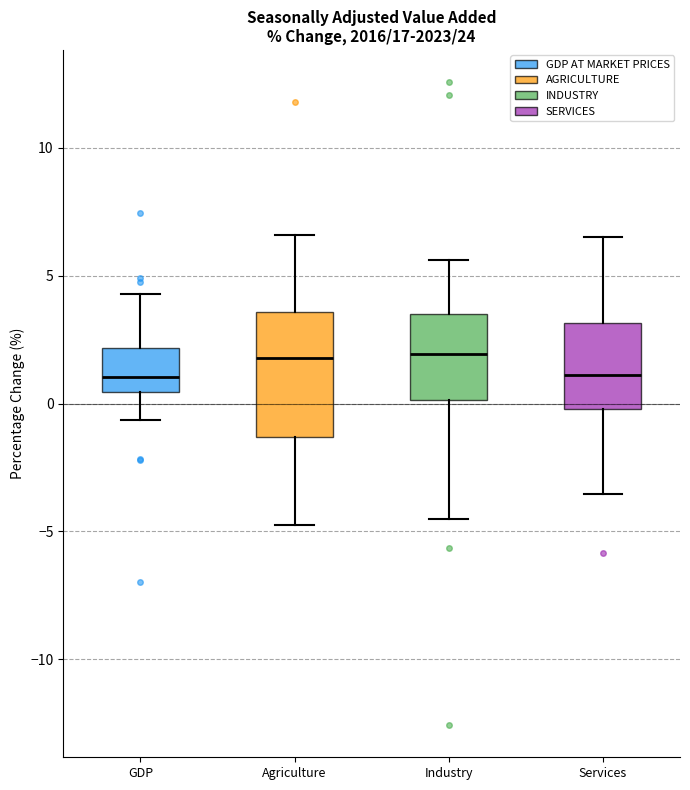

Where is the lower edge of the box for GDP on the y-axis? The values are not printed on the chart, so give them approximately, as read against the axis.

0.5